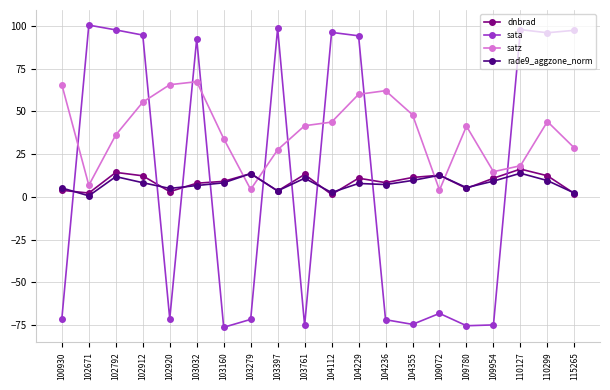

What is the approximate value of satz at 109072?

4.0